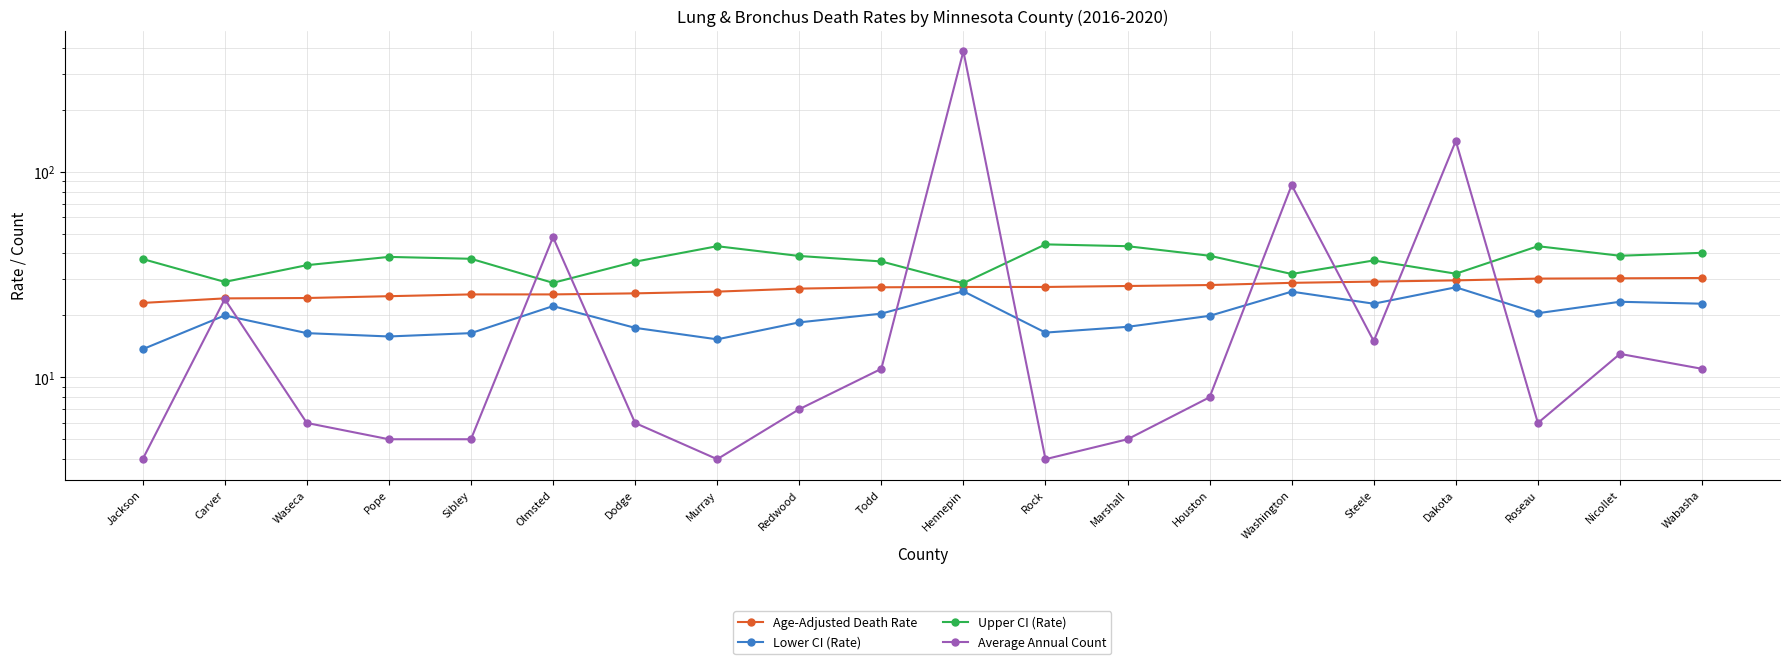

What value does the Upper CI (Rate) series have at Dakota?

31.9